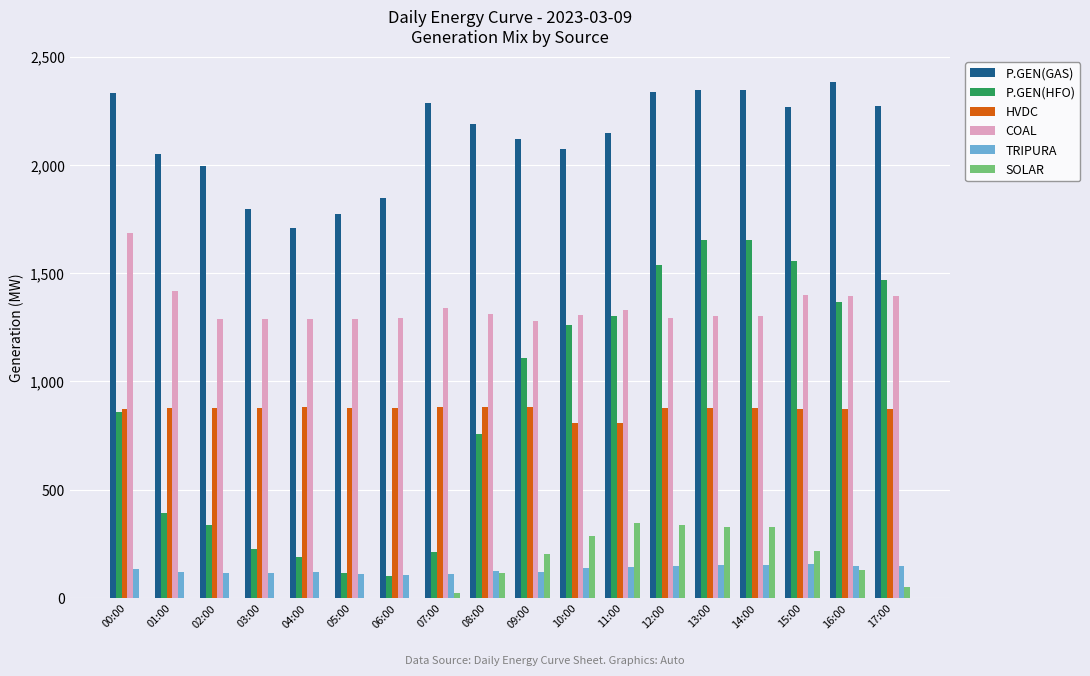

The COAL series shows 1302 at 13:00. True or false?

True